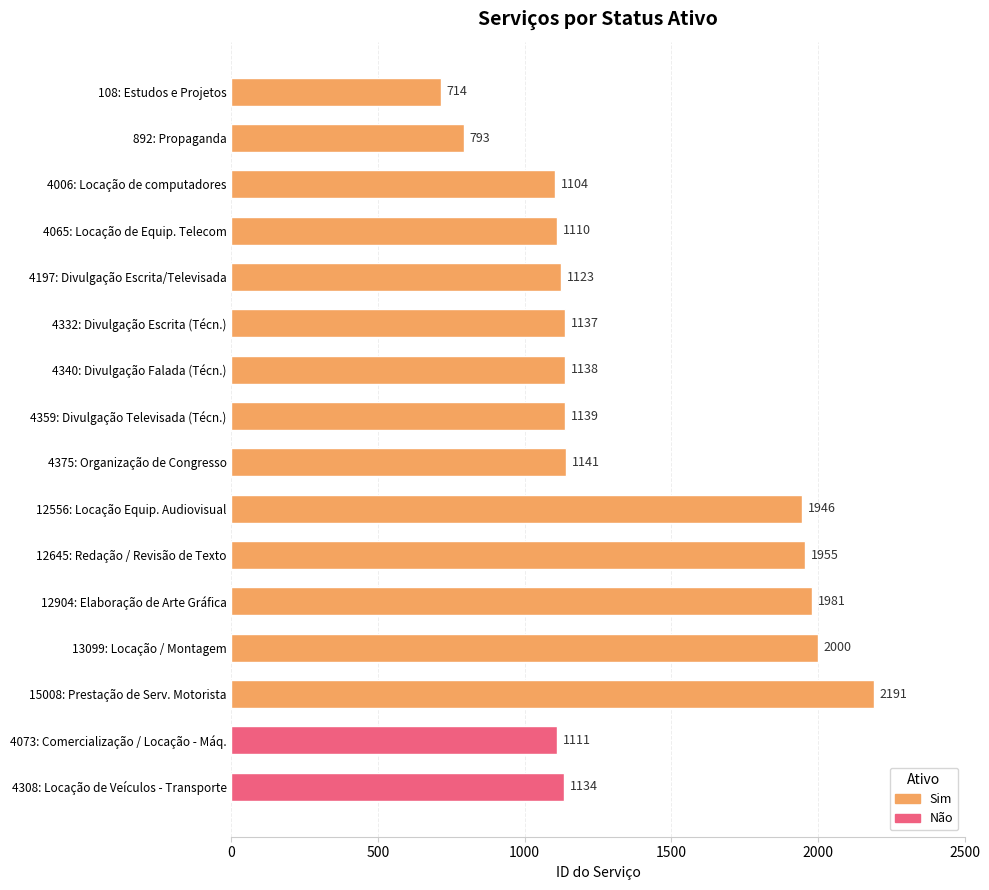

What is the smallest value displayed?

714